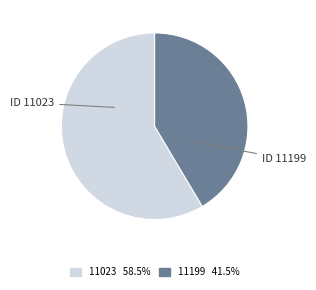

Which slice is the smallest?

11199